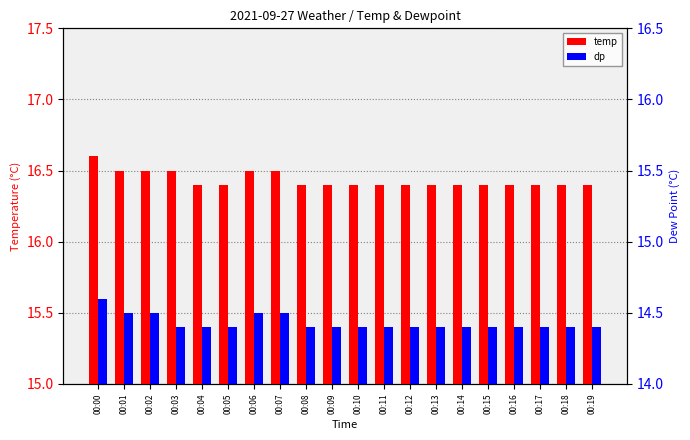

How many groups of bars are there?

20